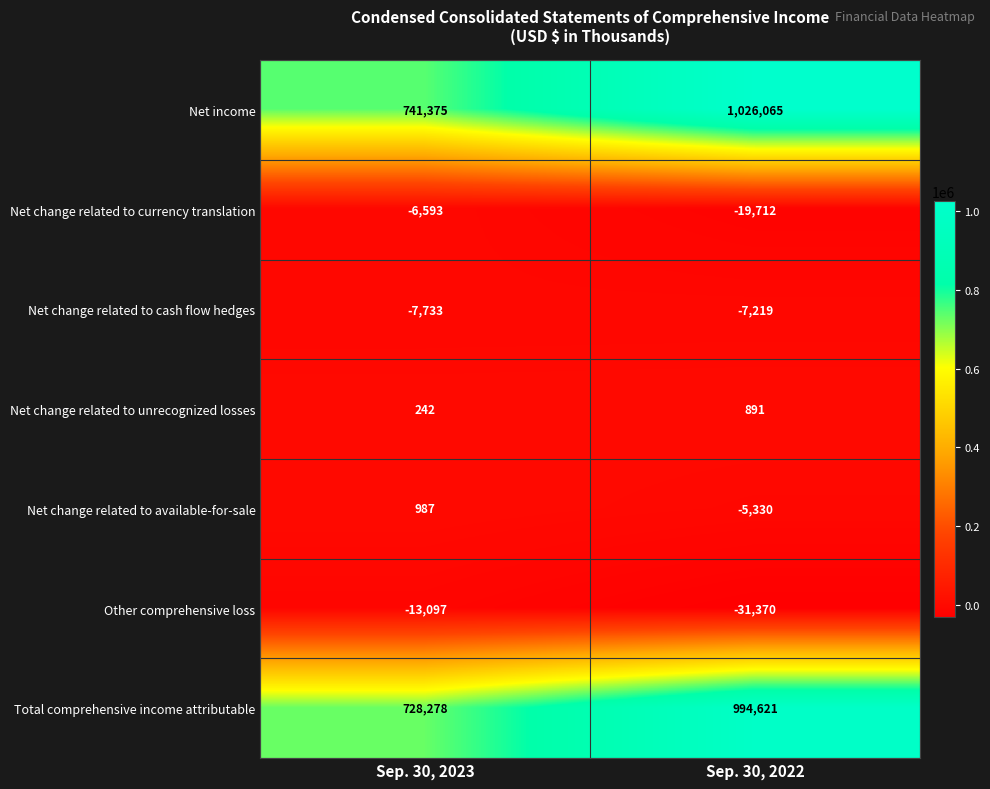

What is the total value across all series at Sep. 30, 2022?

1957946